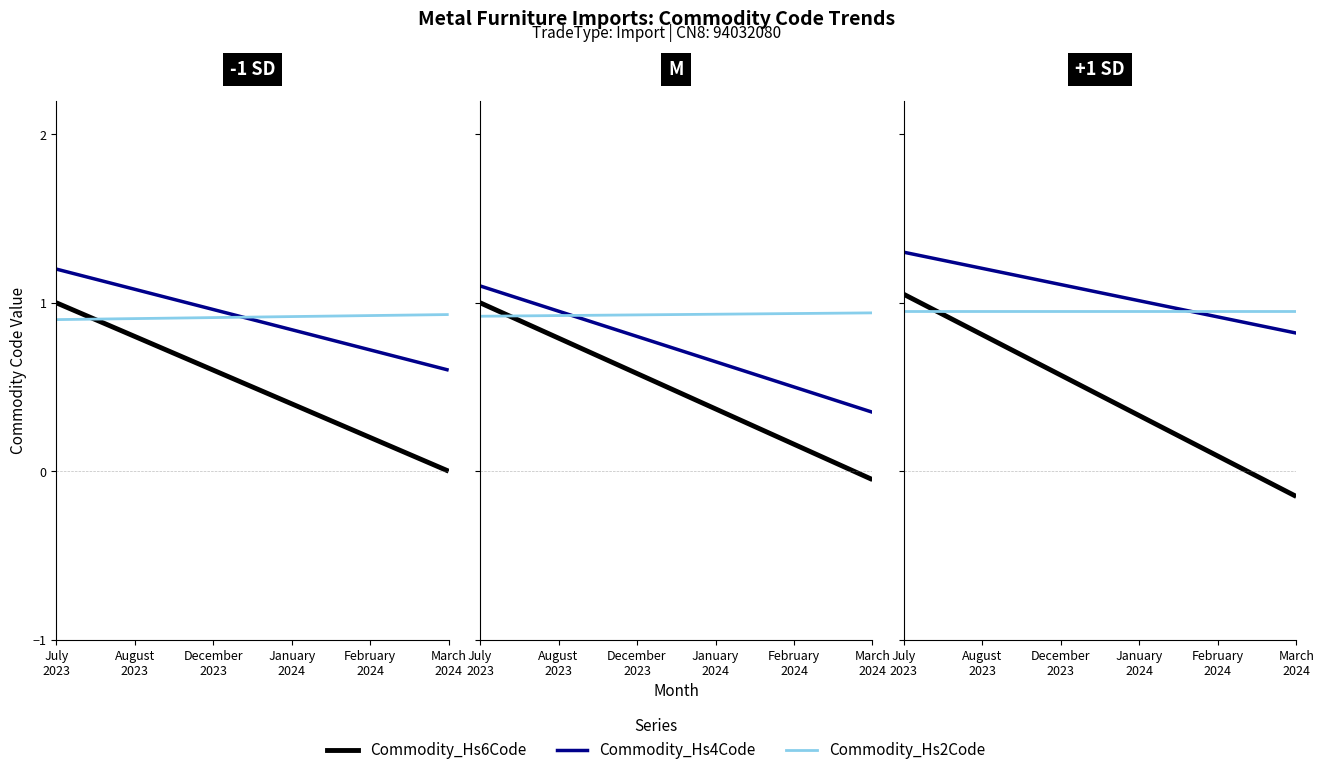

How many positive values does the Commodity_Hs6Code series have?

5